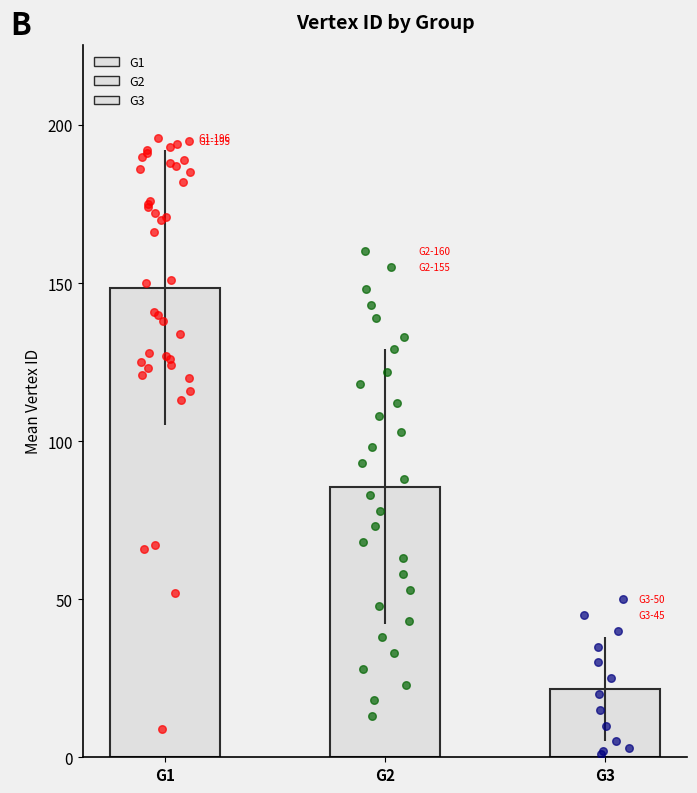

Which series has the largest total across all categories?

G1